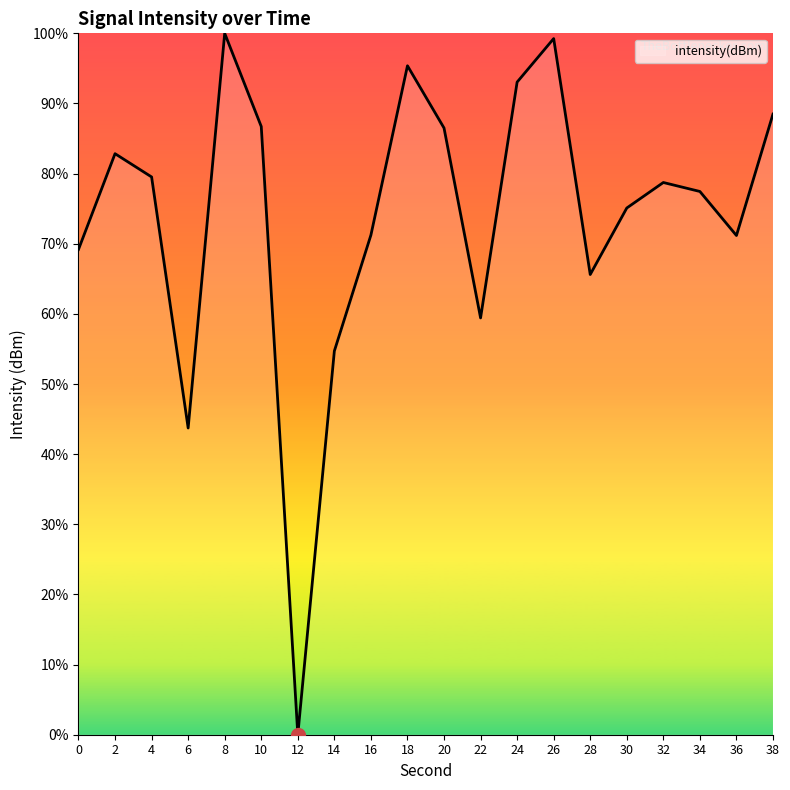

Is it true that the value at 0 is 108.1?

False